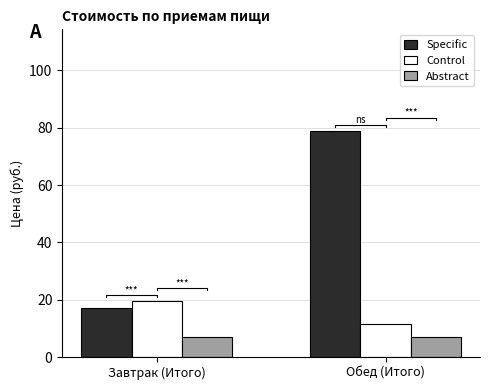

Read the Abstract value at Завтрак (Итого).

7.1